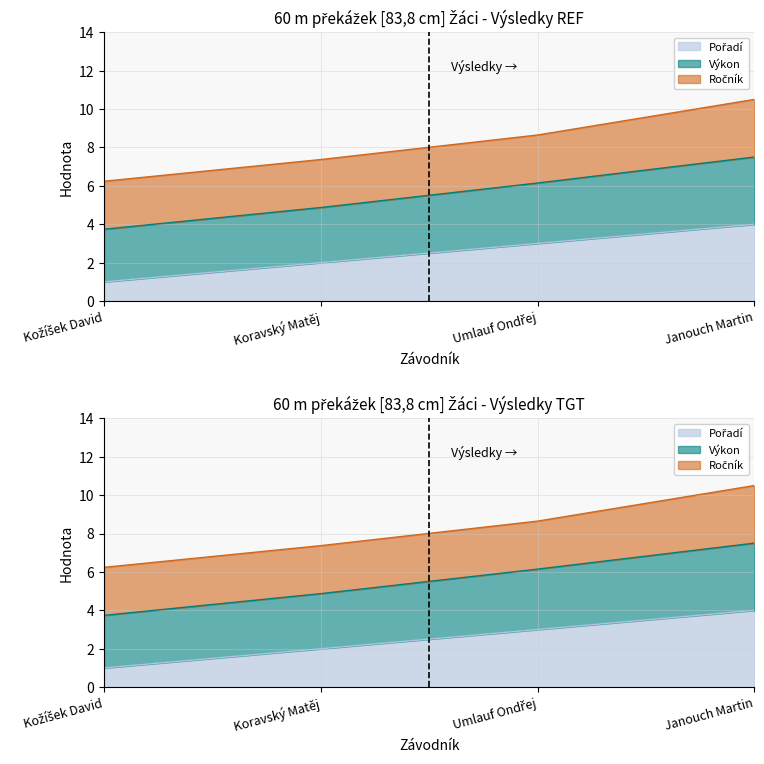

At how many categories does at least one series exceed 10?

1